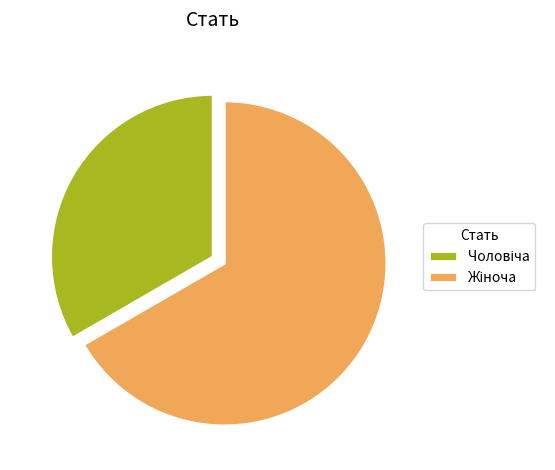

Is there any slice that represents more than half of the pie?

Yes